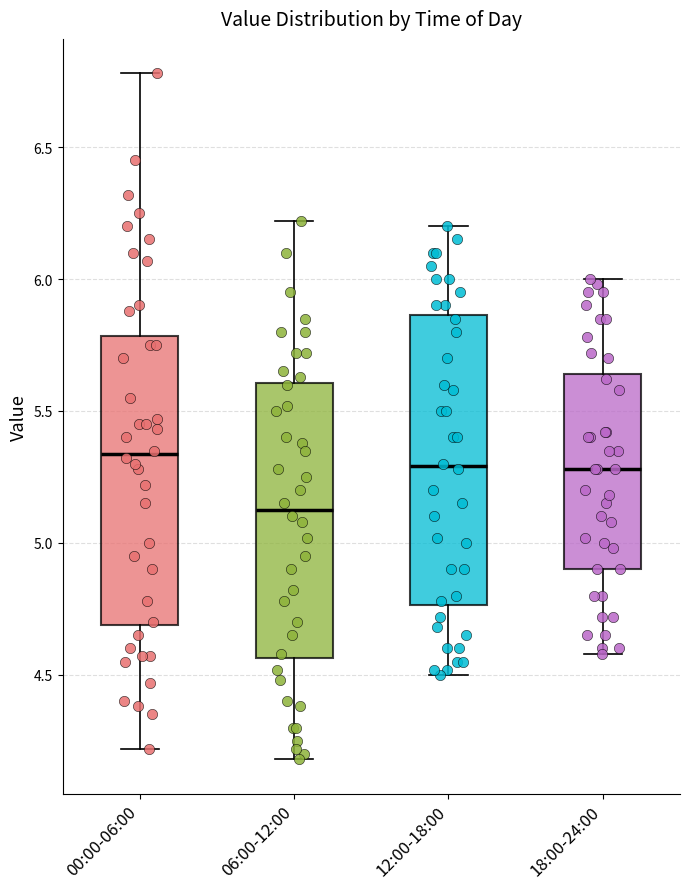

Reading left to right, read every box against the y-axis: the position of its median line, the range the box covers, and the ends of its whiskers. The values are not printed on the chart, so give them approximately, as read against the axis.

00:00-06:00: median 5.35, box 4.70 to 5.80, whiskers 4.20 to 6.80
06:00-12:00: median 5.15, box 4.55 to 5.60, whiskers 4.20 to 6.20
12:00-18:00: median 5.30, box 4.75 to 5.85, whiskers 4.50 to 6.20
18:00-24:00: median 5.30, box 4.90 to 5.65, whiskers 4.60 to 6.00